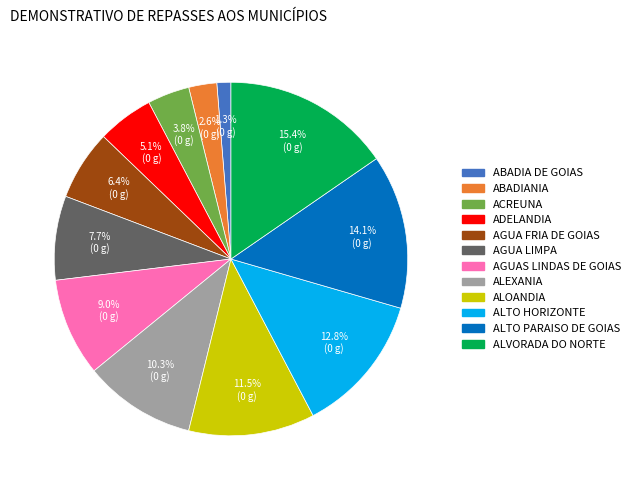

Combined, what portion of the pie is ALVORADA DO NORTE and ACREUNA?

19.2%